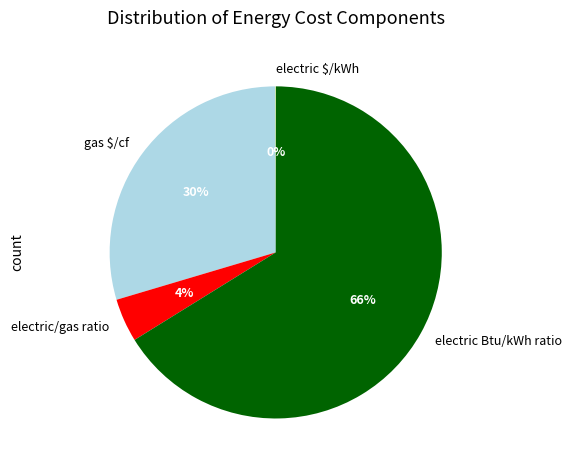

Is electric/gas ratio the majority of the pie?

No